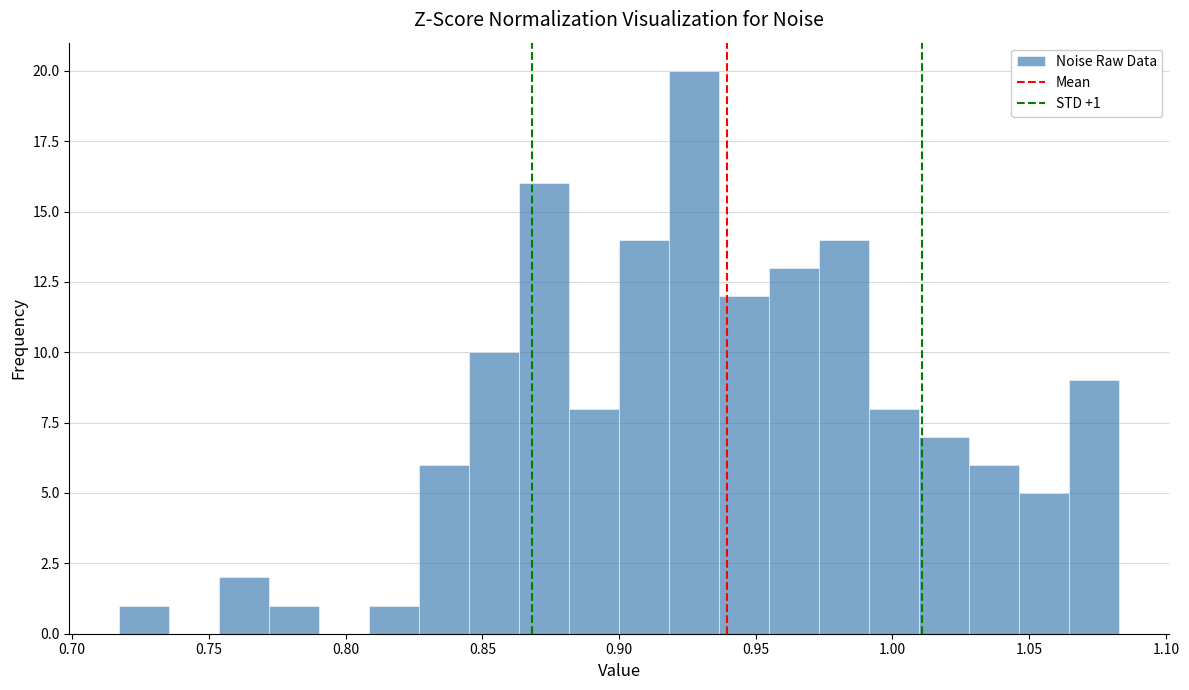

Around what value on the x-axis is the tallest bar? Give the approximate position of its centre, as read against the axis.

0.930